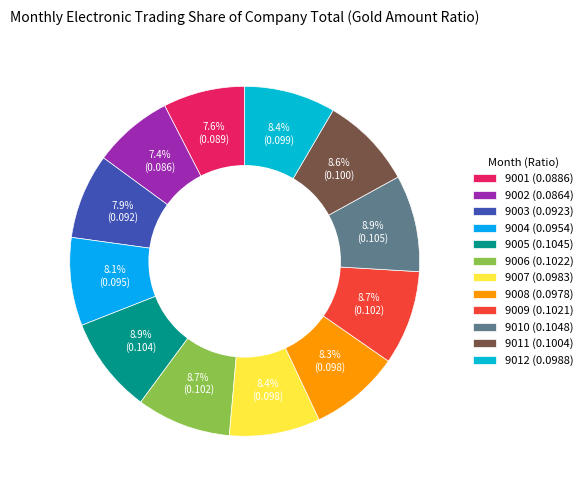

Is it true that 9004 is 16% of the pie?

False